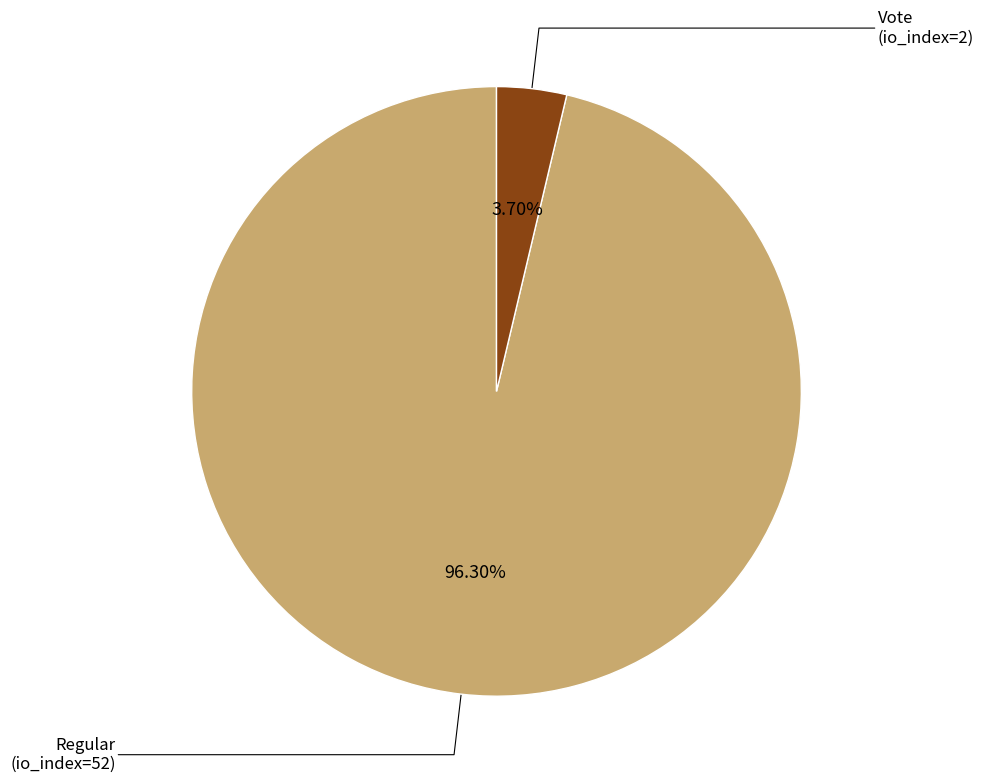

What is the ratio of the value at Regular (io_index=52) to the value at Vote (io_index=2)?

26.0